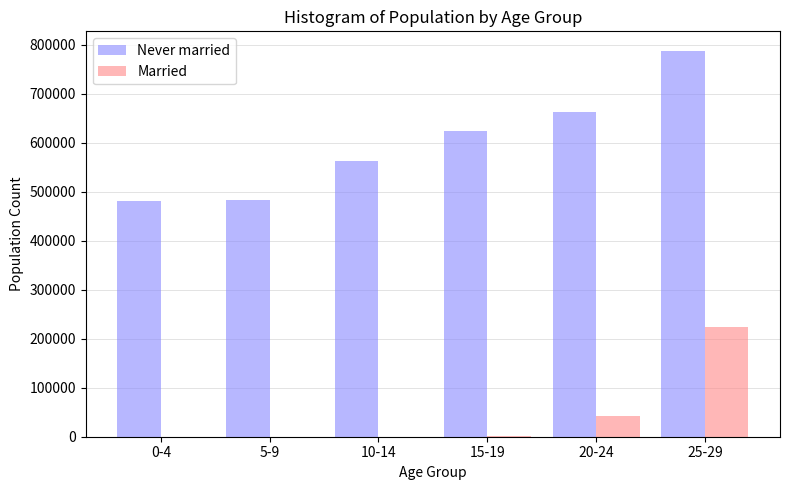

Is the value of Married at 5-9 greater than the value of Never married at 15-19?

No